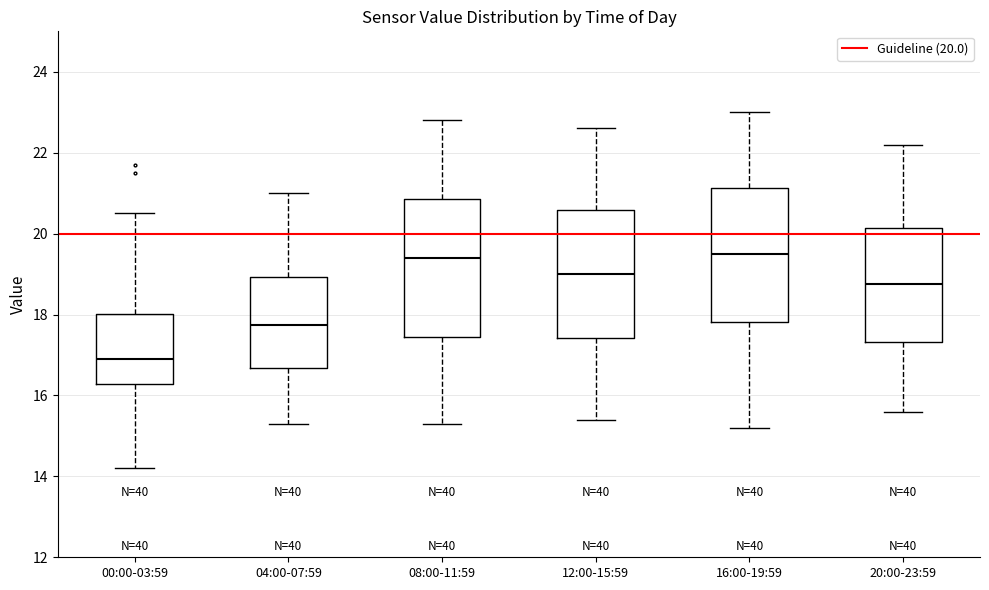

Where does the lower whisker of the box for 08:00-11:59 end on the y-axis? The values are not printed on the chart, so give them approximately, as read against the axis.

15.4